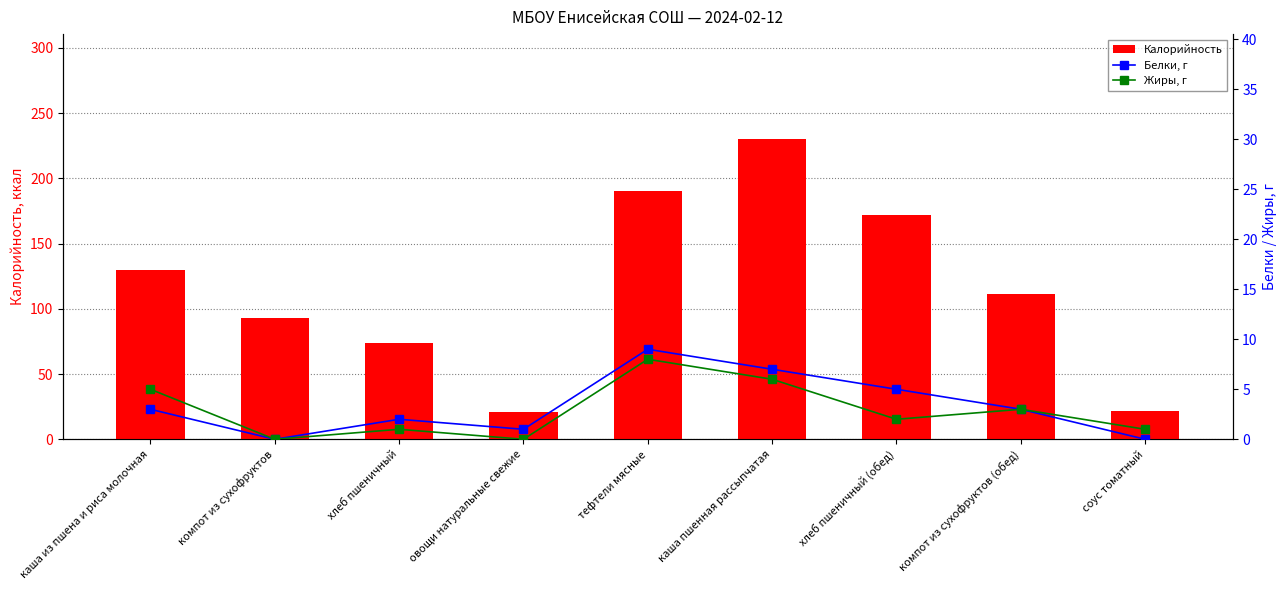

What is the difference between the maximum and second lowest values in the Жиры, г series?

8